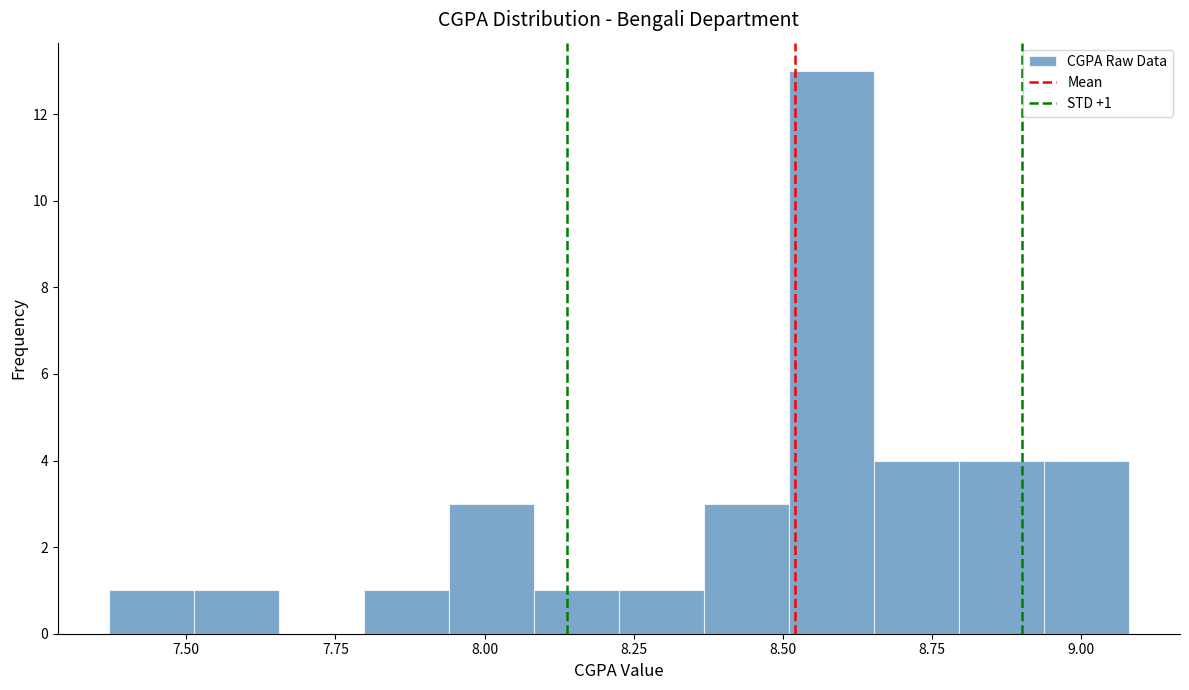

Read against the x-axis, roughly where is the centre of the tallest bar?

8.60